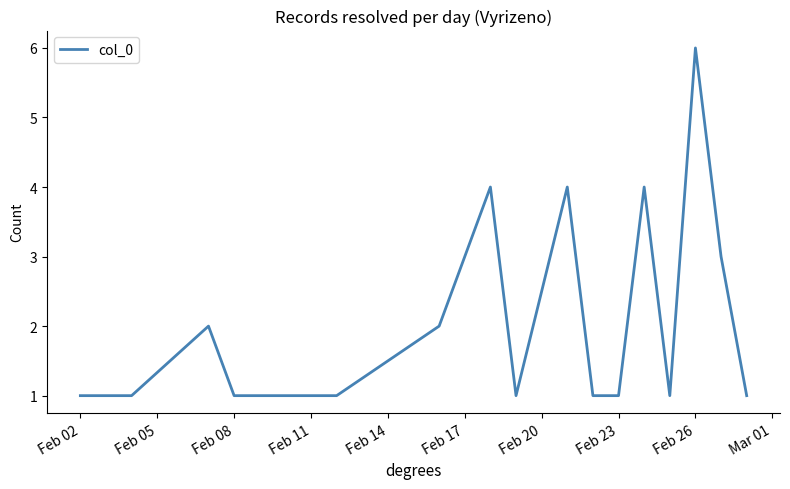

What is the difference between the maximum and minimum values?

5